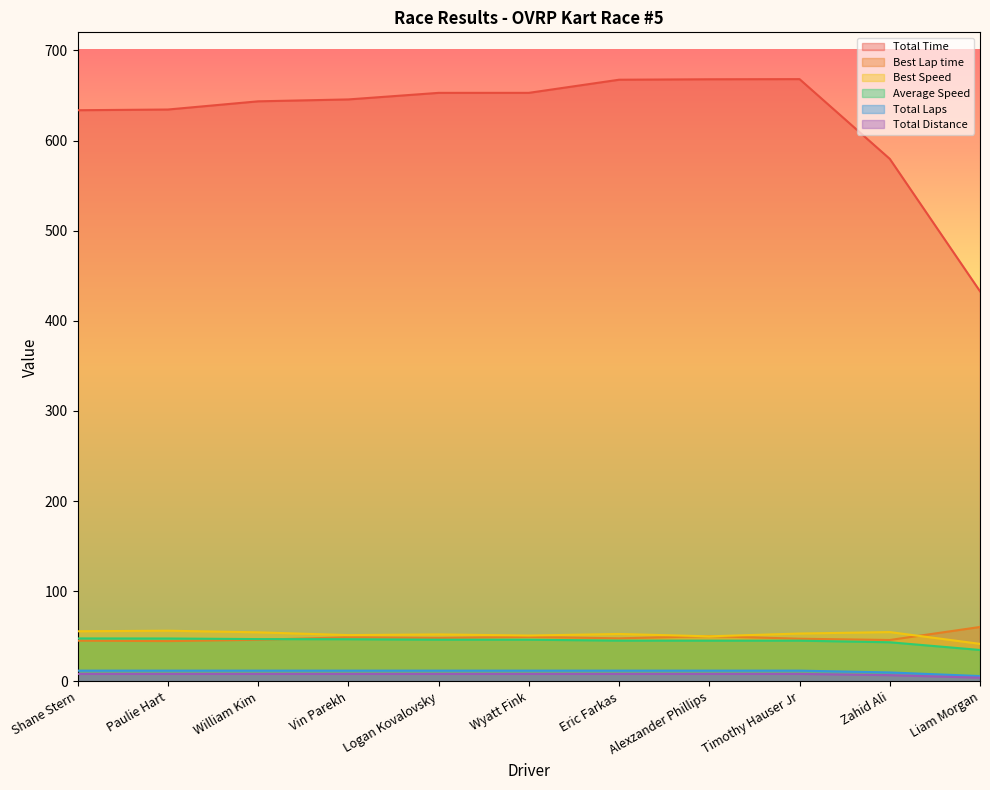

What is the difference between the maximum and minimum values in the Average Speed series?

12.8